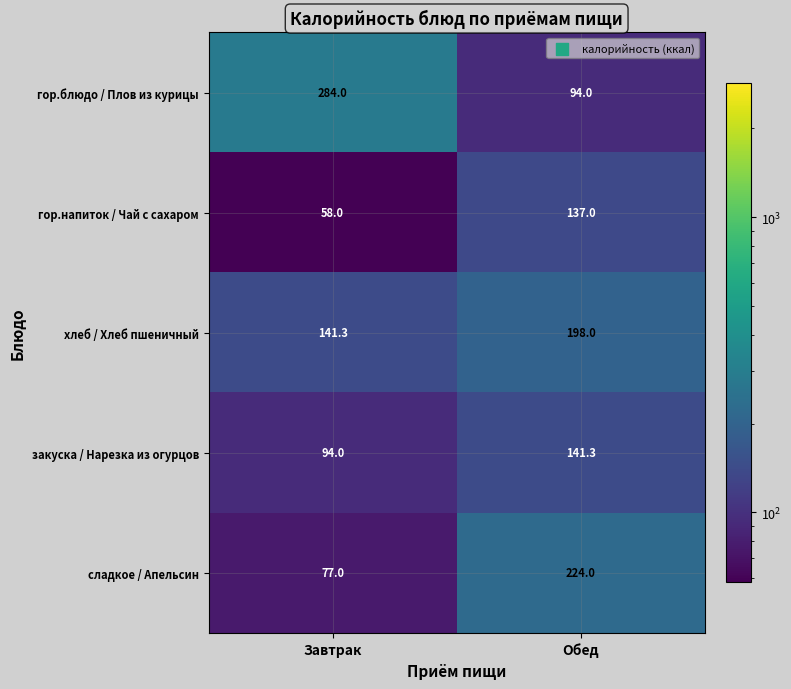

What is the difference between the maximum and minimum values in the сладкое / Апельсин series?

147.0